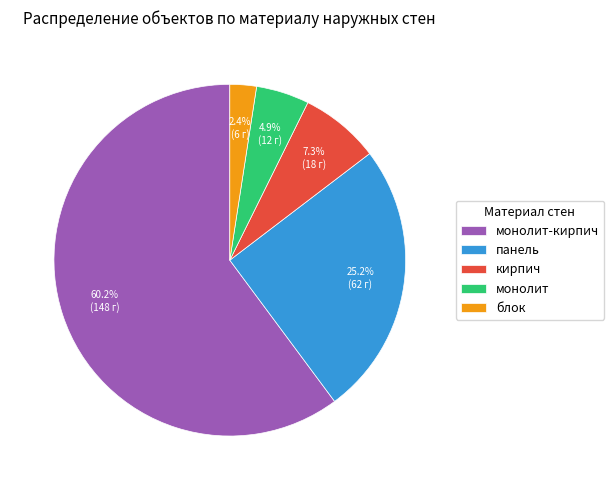

Which has a higher value, монолит or блок?

монолит